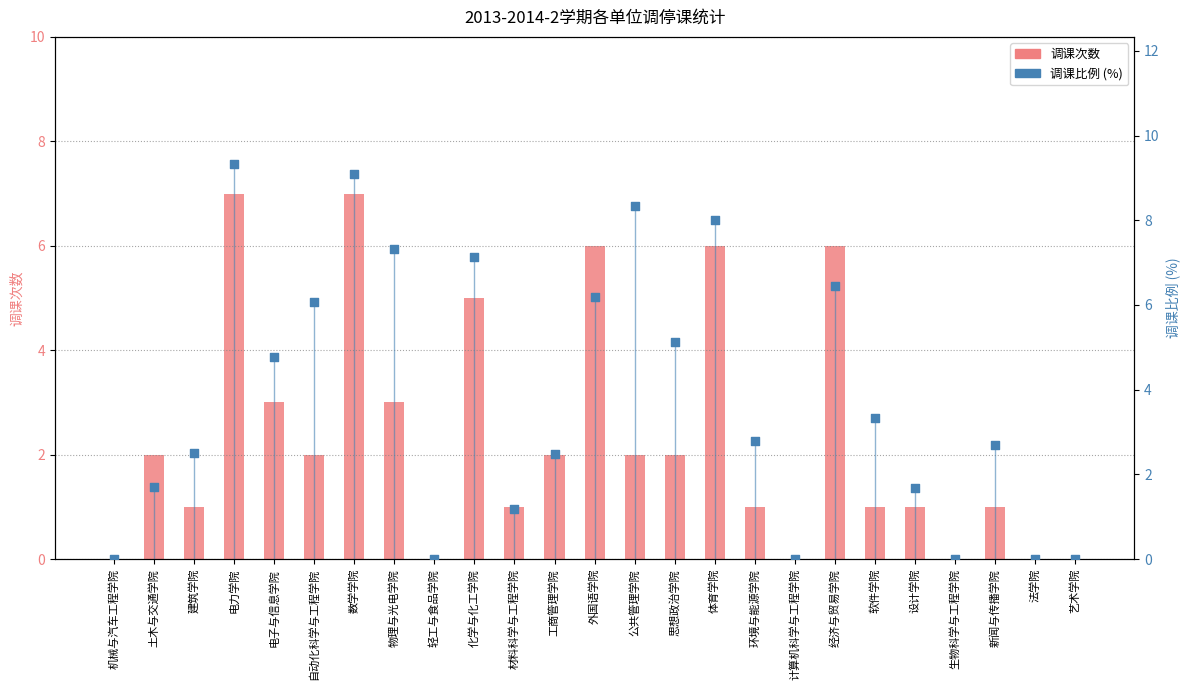

Which series has the largest total across all categories?

调课比例